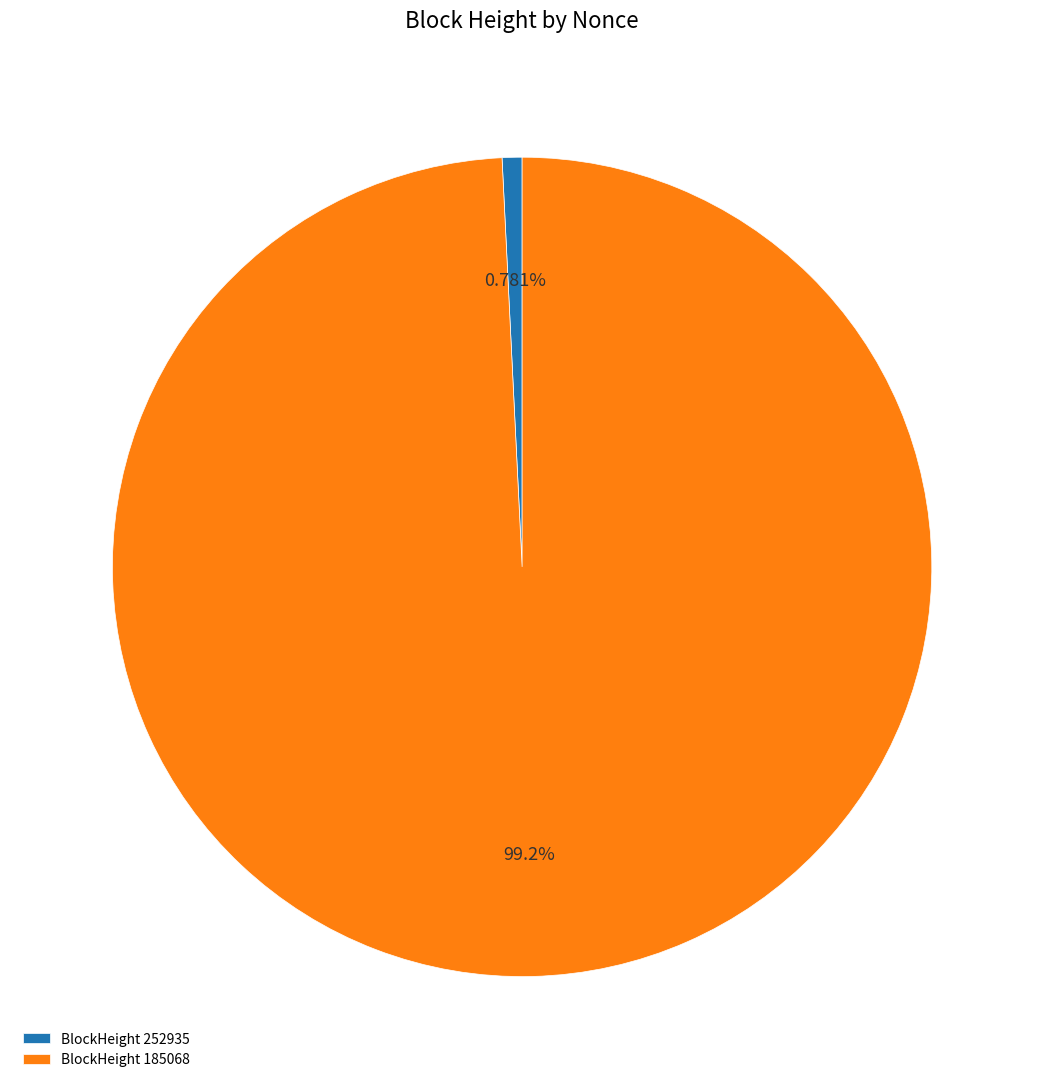

Count the number of slices in the pie.

2